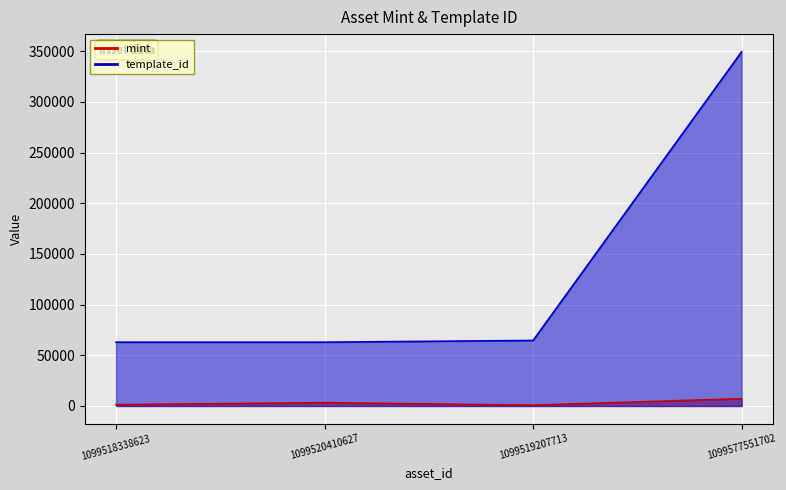

Which series has the largest total across all categories?

template_id